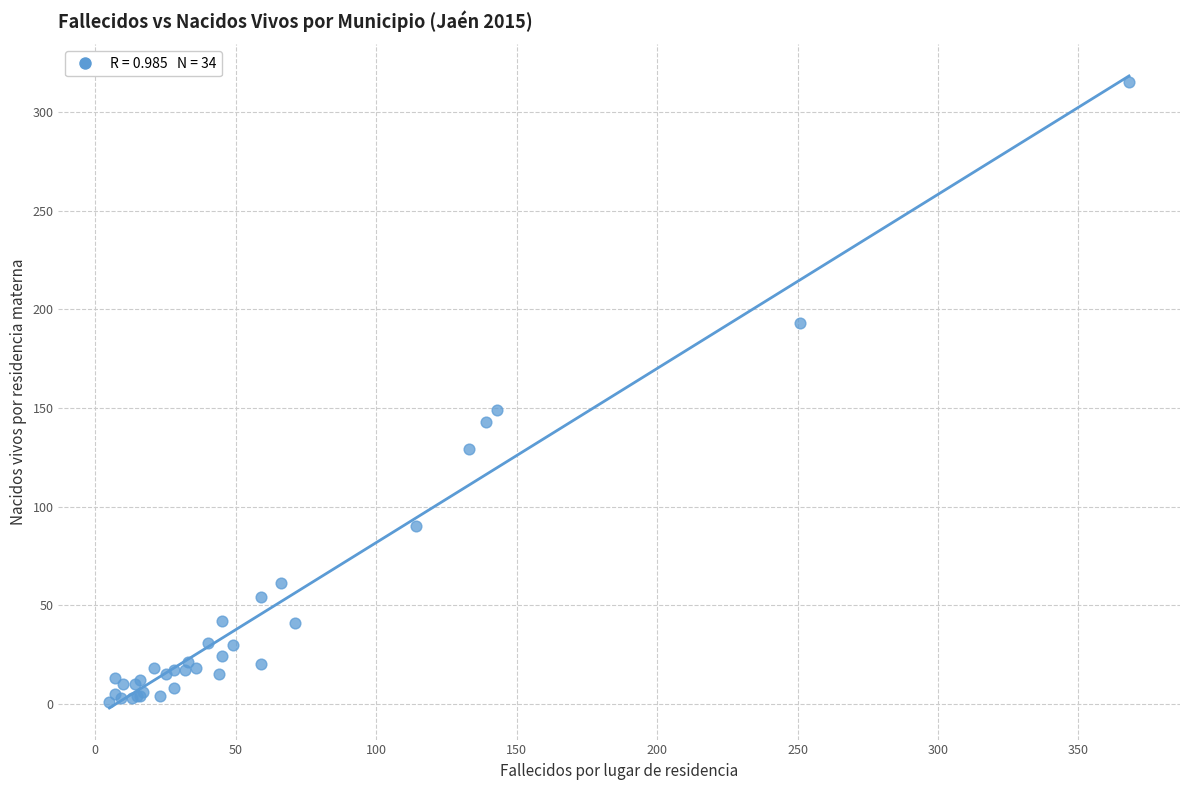

What Y value in the scatter plot is closest to 158?

149